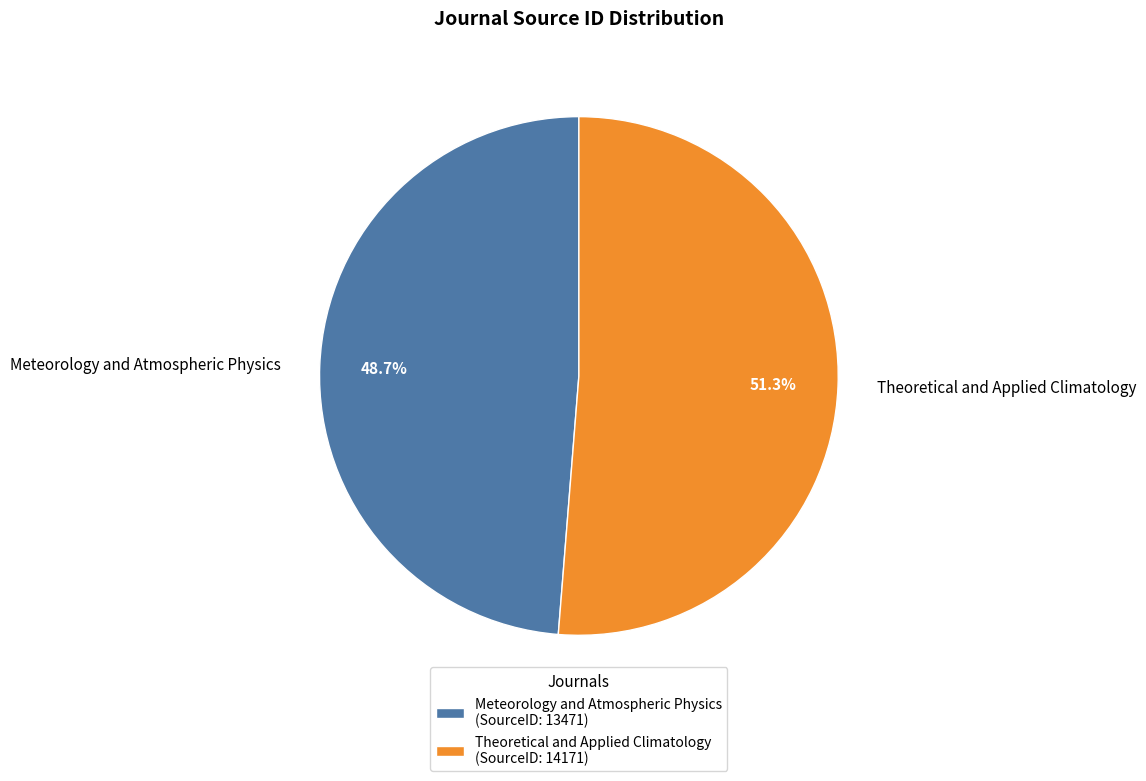

Is it true that Theoretical and Applied Climatology is 46% of the pie?

False